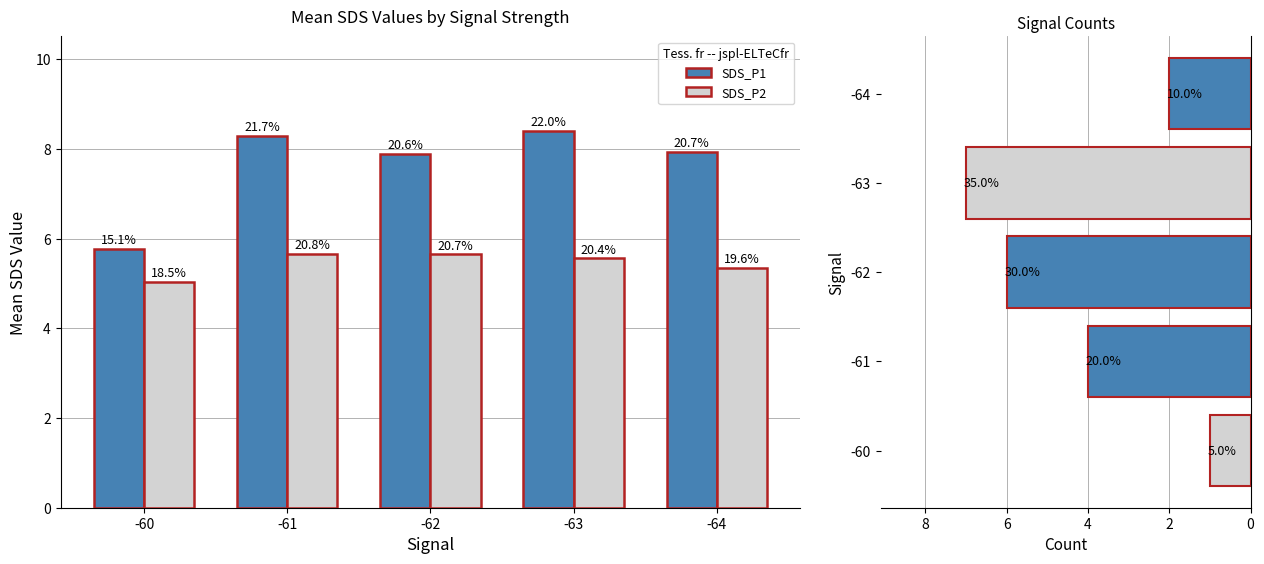

Which series has the largest range (max minus min)?

Signal counts